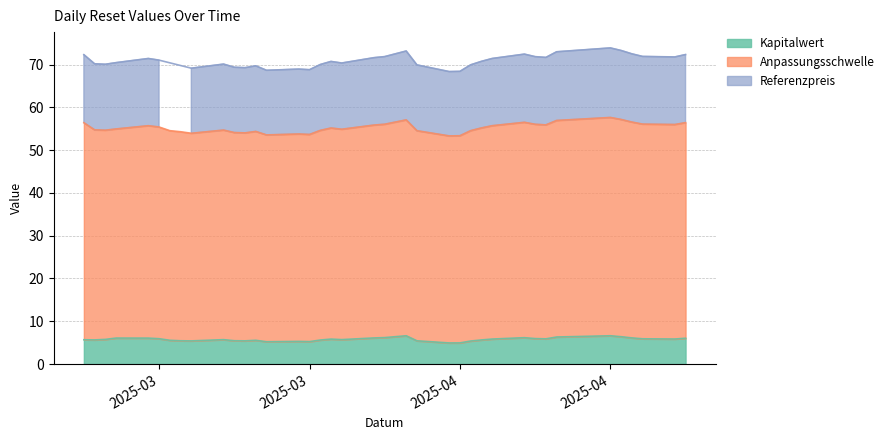

Which series changed the most between 2025-04-28 and 2025-04-17?

Referenzpreis